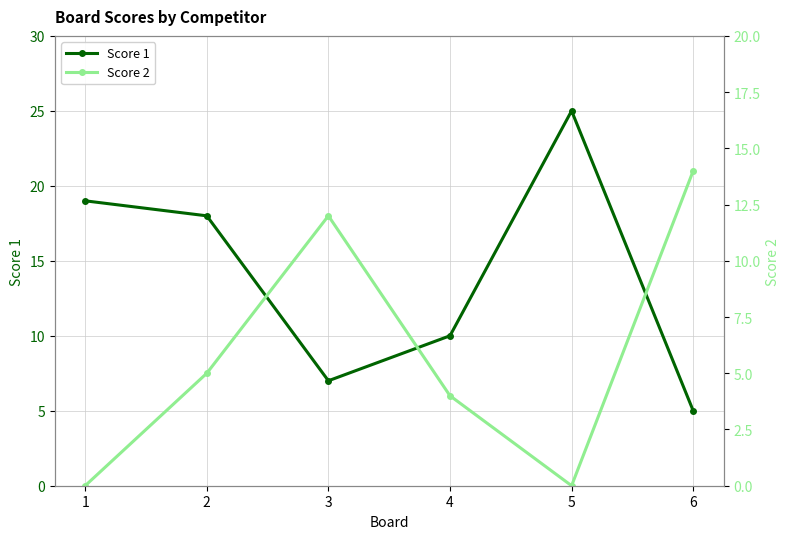

At which category is the sum across all series the highest?

5